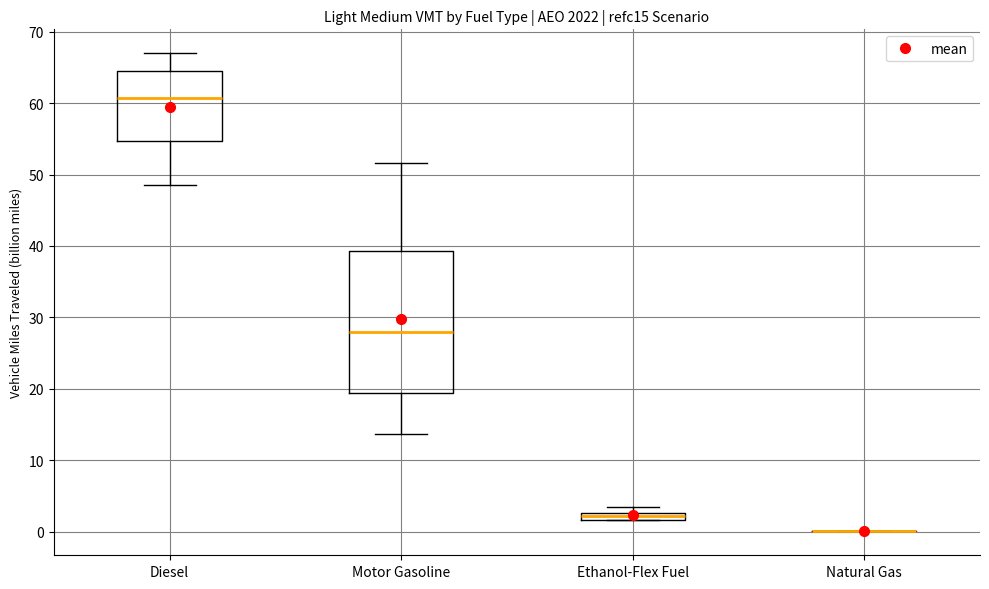

Comparing the boxes themselves (not the whiskers), which one is the tallest?

Motor Gasoline